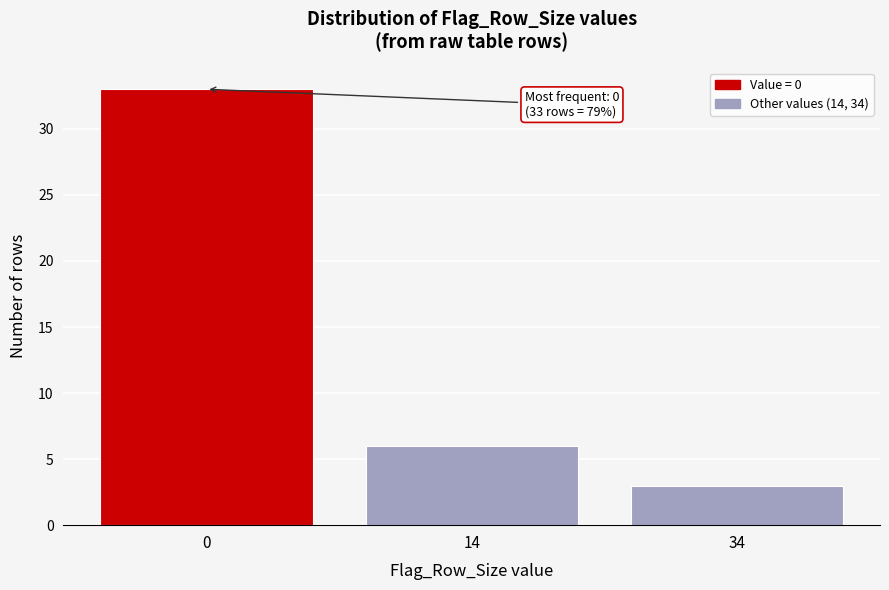

Reading right to left, list all the values displayed in this chart.

3	6	33